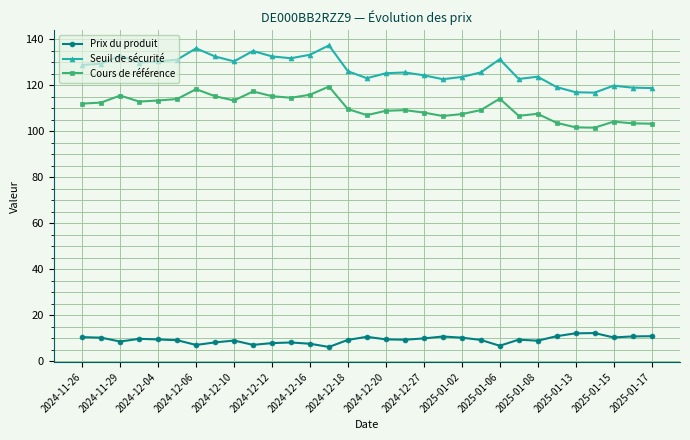

True or false: Prix du produit has more than 1 points higher than both neighbors.

True